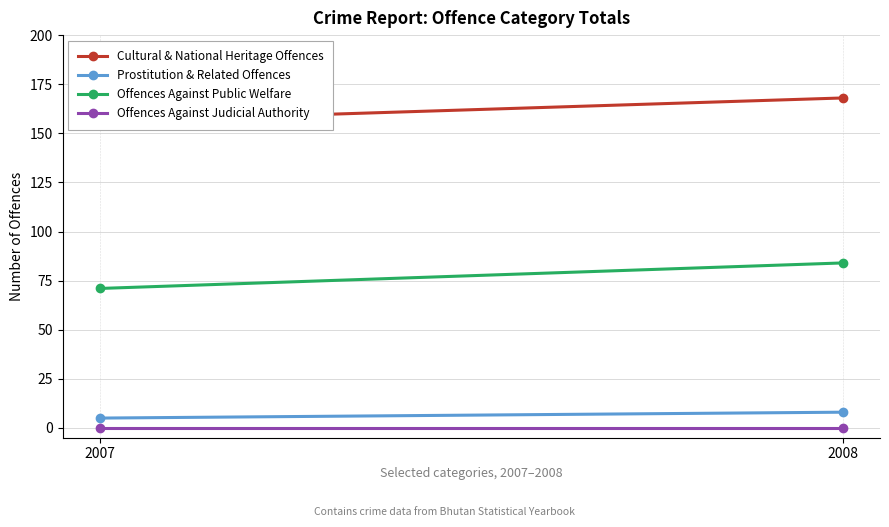

Is the value of Prostitution & Related Offences at 2007 greater than the value of Offences Against Judicial Authority at 2007?

Yes